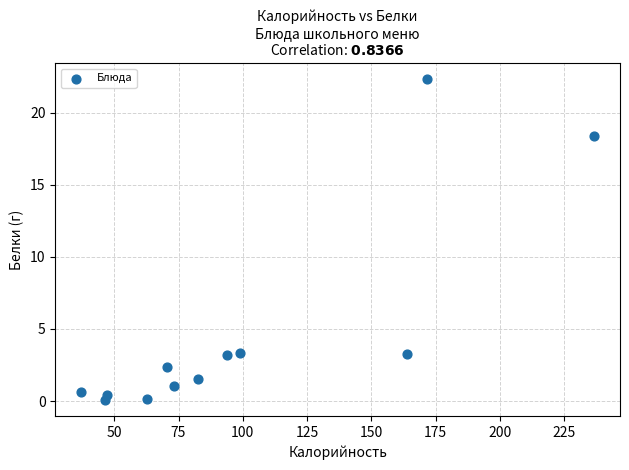

What Y value in the scatter plot is closest to 11?

18.4